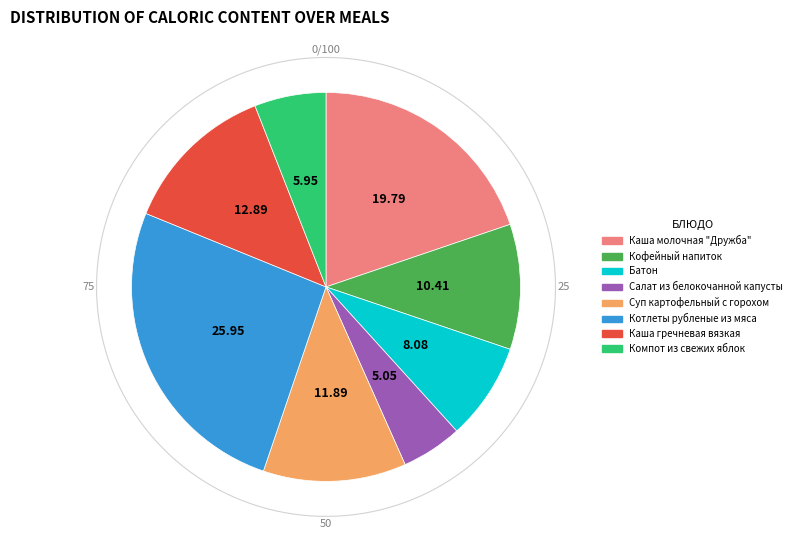

Is it true that Компот из свежих яблок is 6% of the pie?

True